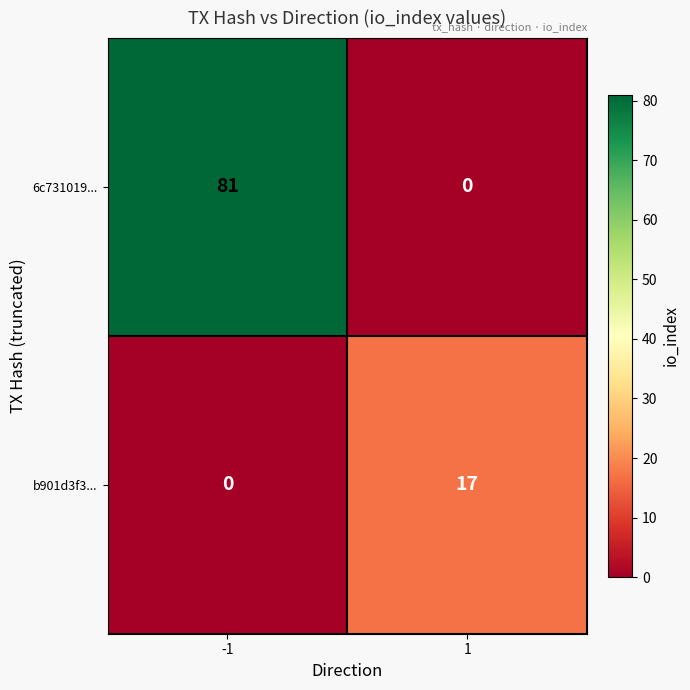

What is the sum of all b901d3f3... values?

17